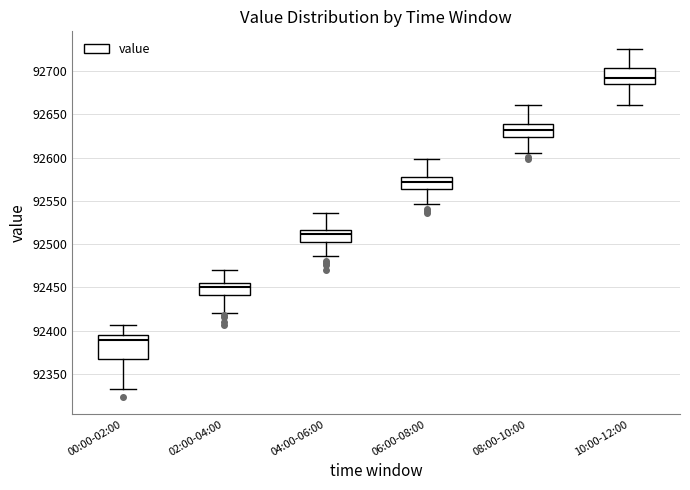

Which box's median line is the lowest?

00:00-02:00